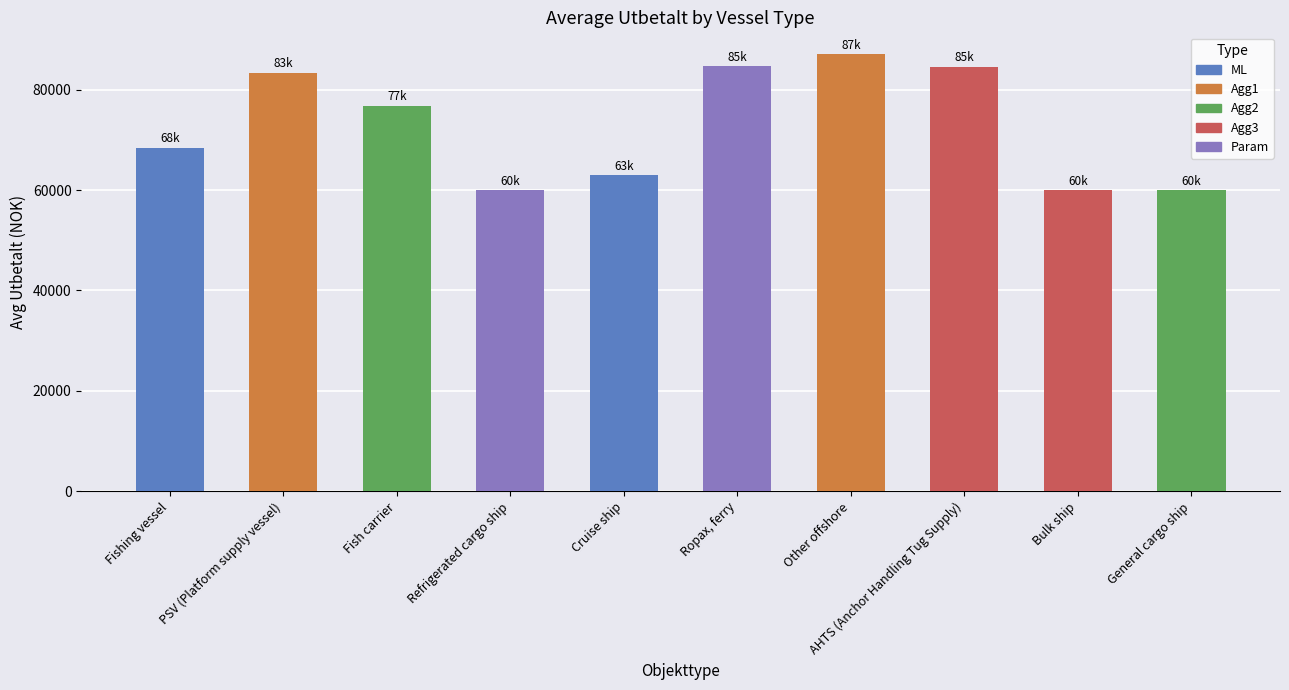

The chart shows a value of 41151 at General cargo ship. True or false?

False